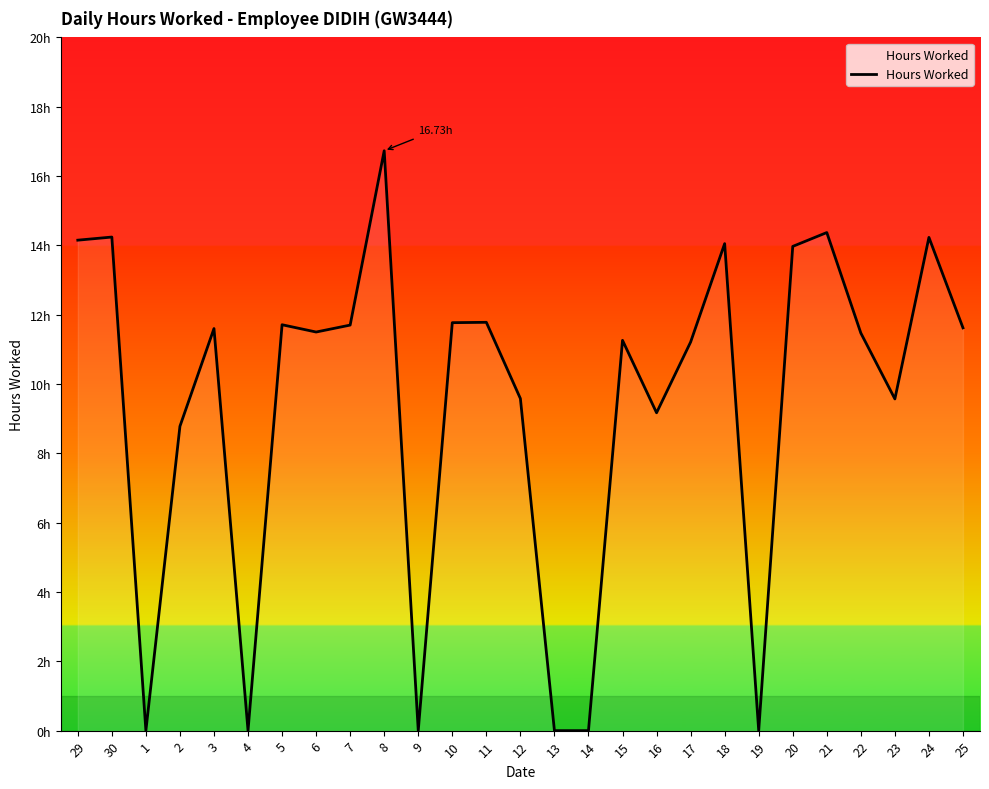

Is this an area chart (filled region under the line)?

Yes